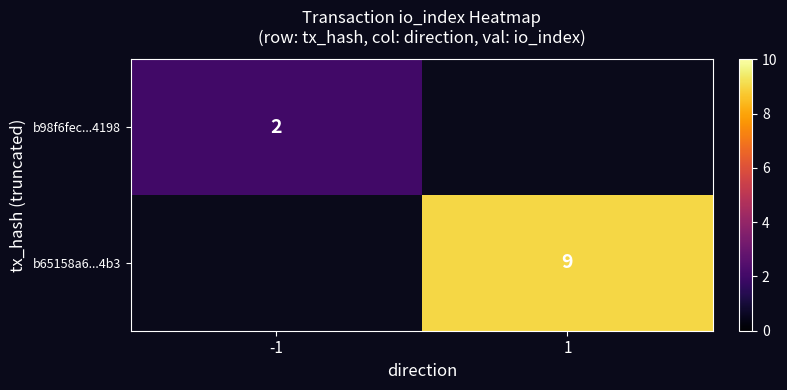

The value of b65158a6...4b3 at 1 is 16. True or false?

False